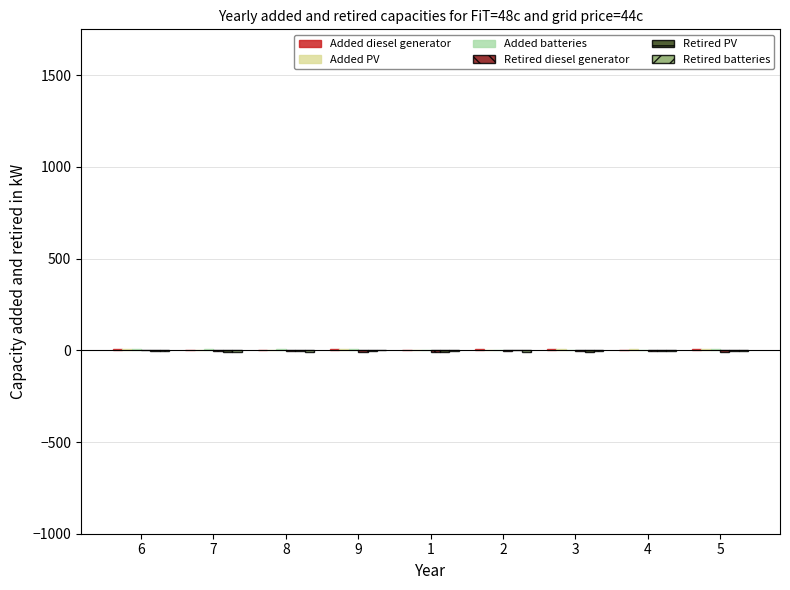

Reading right to left, list all the values displayed in this chart.

Added diesel generator: 6	2	9	8	1	5	4	3	7
Added PV: 7	9	5	3	2	6	1	4	8
Added batteries: 5	4	3	2	1	7	8	9	6
Retired diesel generator: -8	-6	-4	-5	-9	-7	-3	-2	-1
Retired PV: -6	-2	-7	-1	-8	-5	-4	-9	-3
Retired batteries: -3	-2	-6	-9	-4	-1	-7	-8	-5